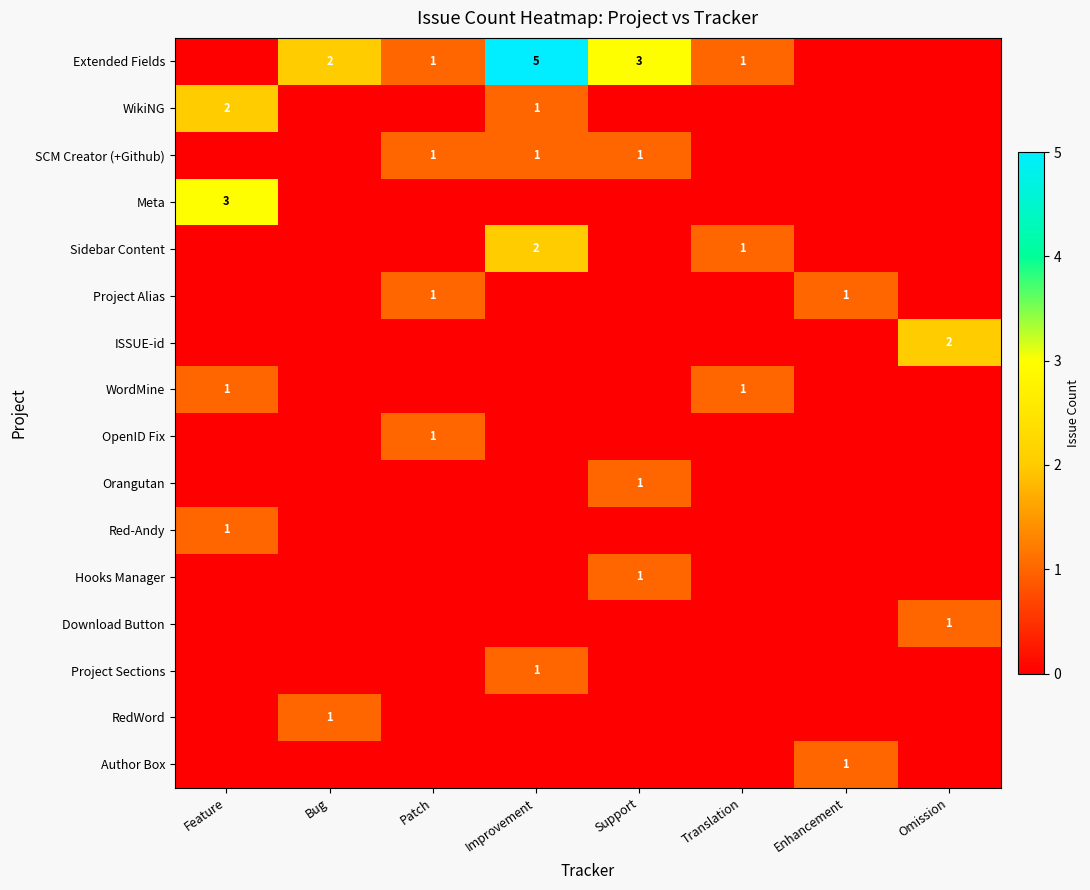

How many values in Project Alias are above zero?

2